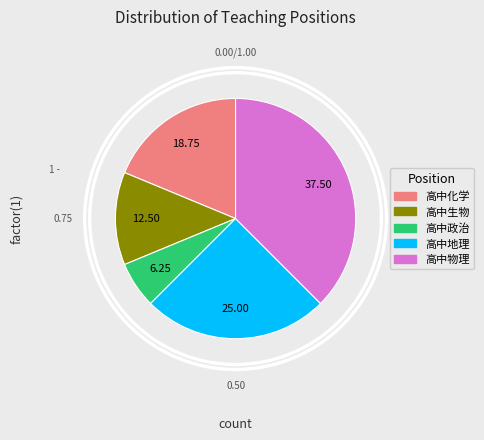

Does 高中地理 represent more than half of the total?

No